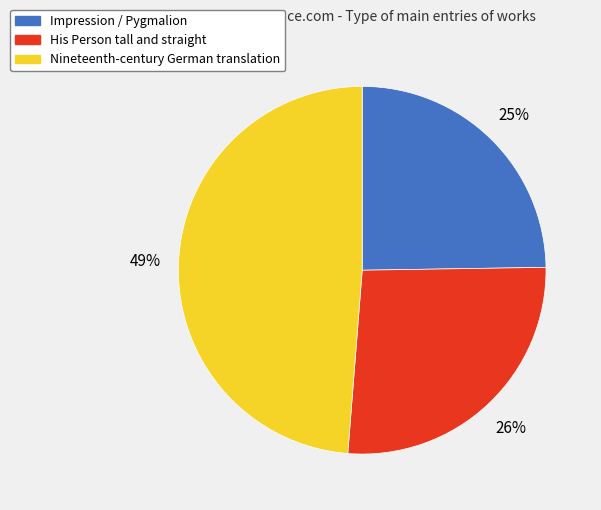

Is the sum of Impression / Pygmalion and His Person tall and straight greater than half?

Yes